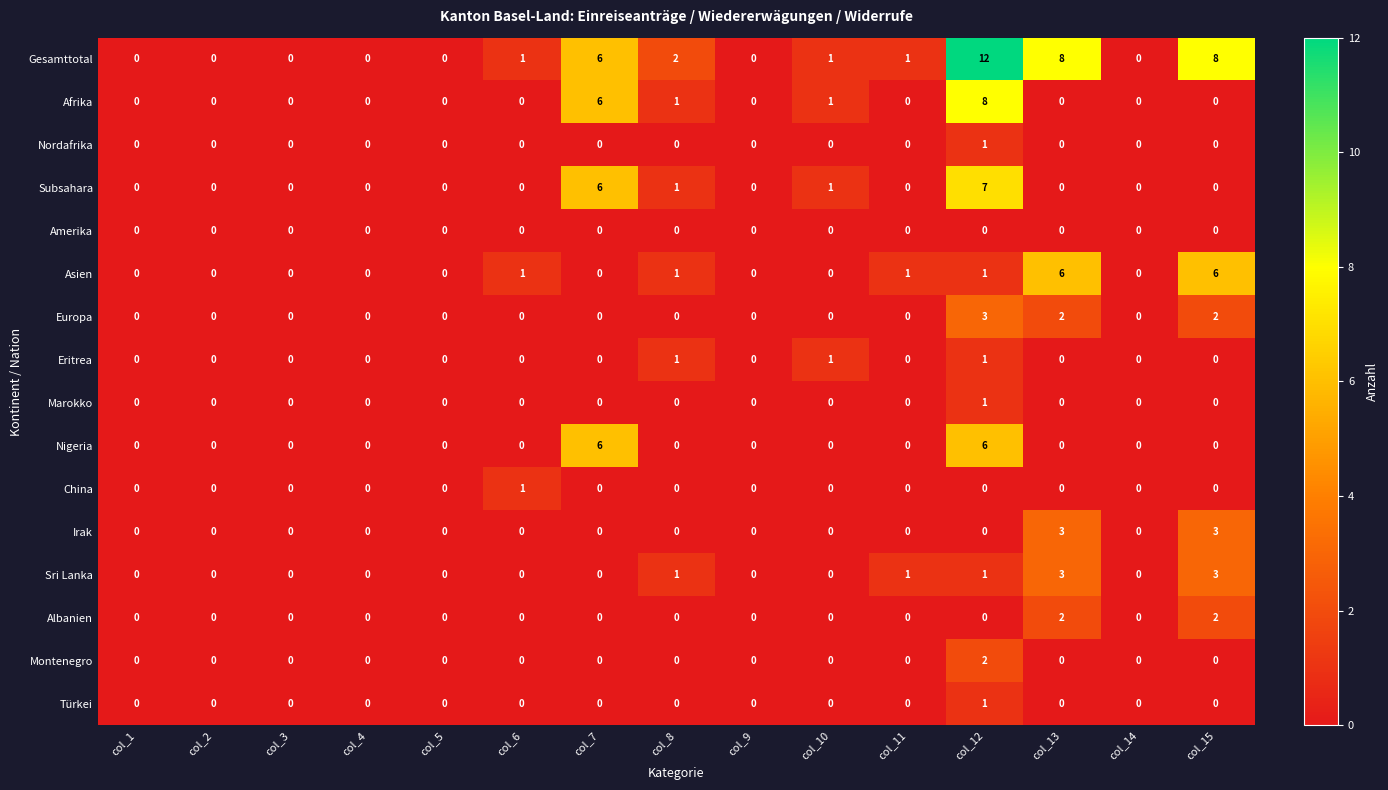

What is the greatest value displayed?

12